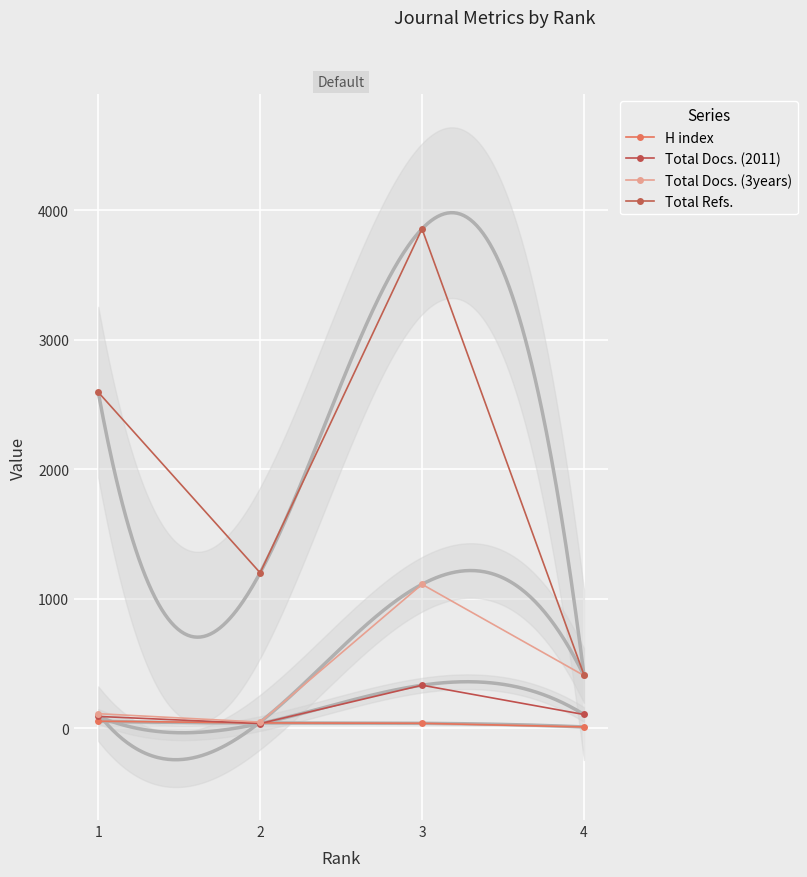

Reading left to right, extract all data points from this chart.

H index: 1=55	2=42	3=39	4=11
Total Docs. (2011): 1=92	2=37	3=333	4=107
Total Docs. (3years): 1=113	2=48	3=1112	4=408
Total Refs.: 1=2595	2=1201	3=3856	4=415